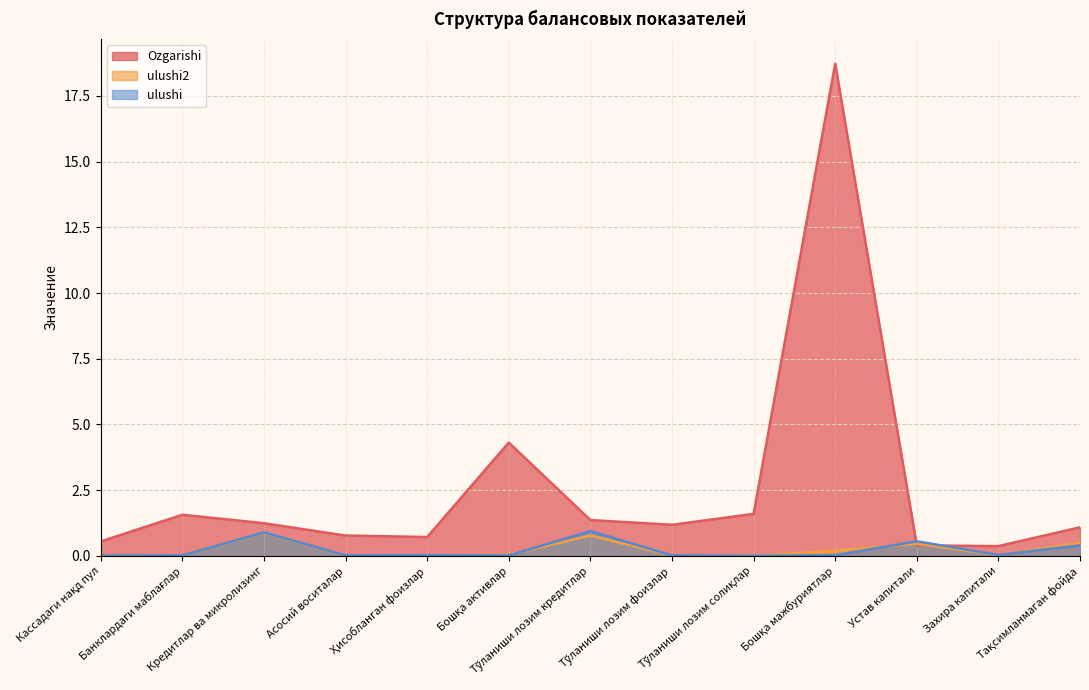

What is the difference between the ulushi2 values at Кредитлар ва микролизинг and Захира капитали?

0.9